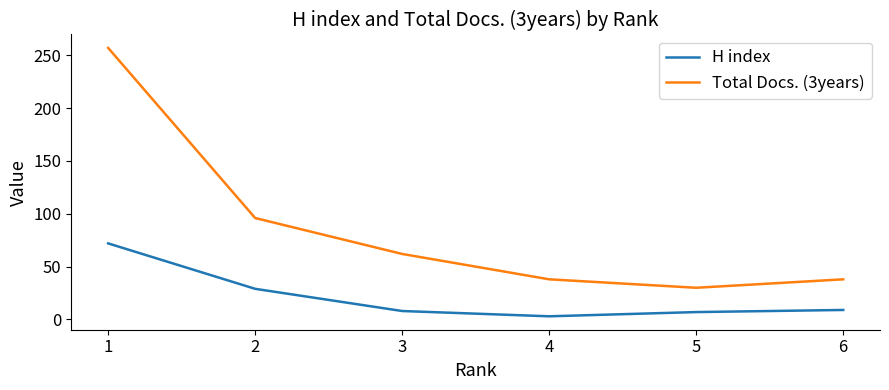

At 3, list the series in order from smallest to largest.

H index, Total Docs. (3years)